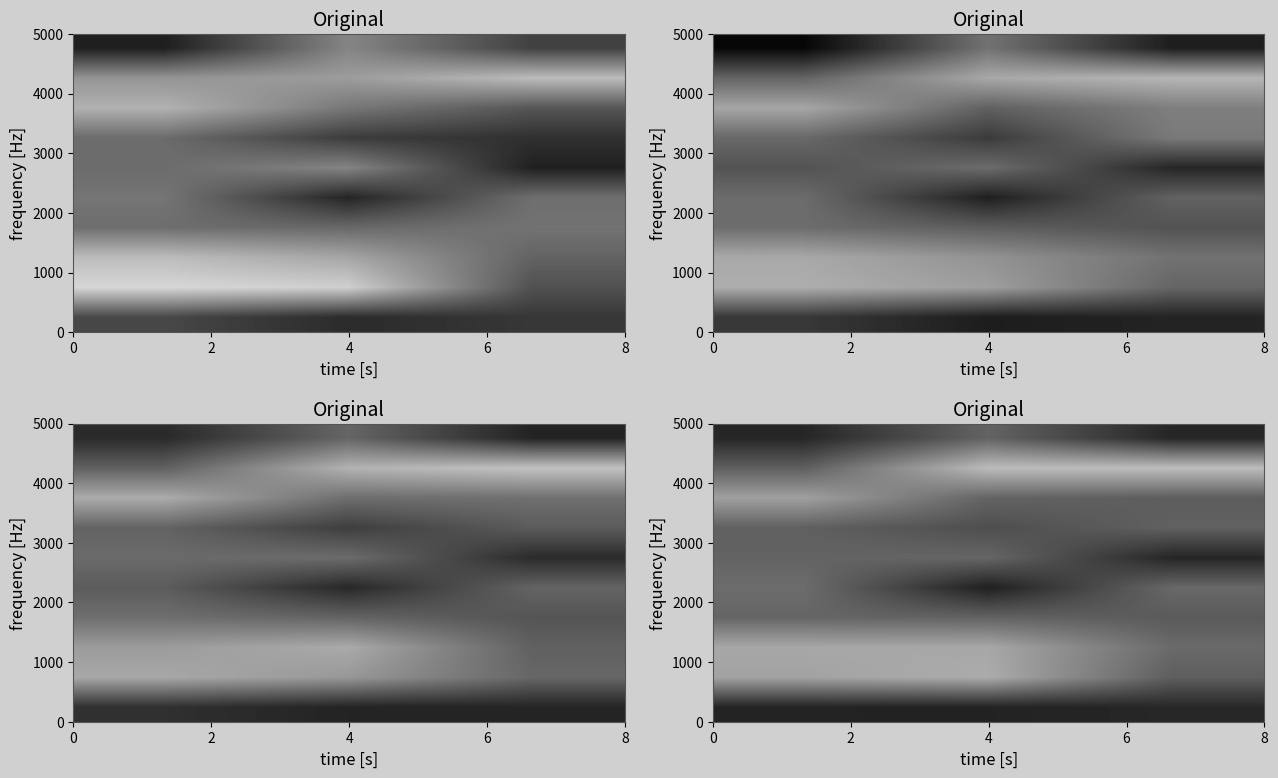

What is the difference between the highest and lowest values at 2?

225.5